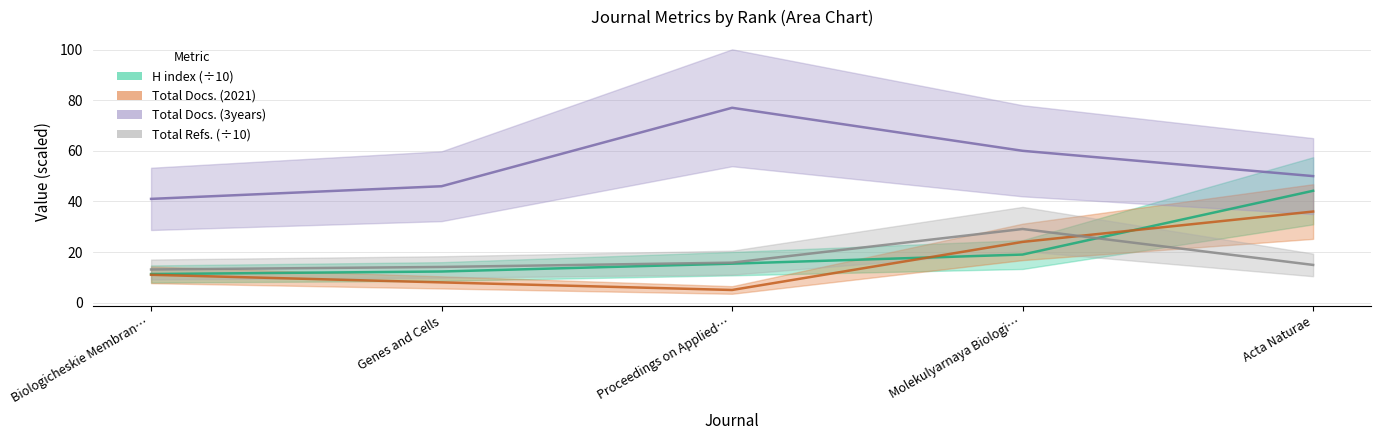

True or false: Total Docs. (3years) has more than 2 interior local peaks.

False